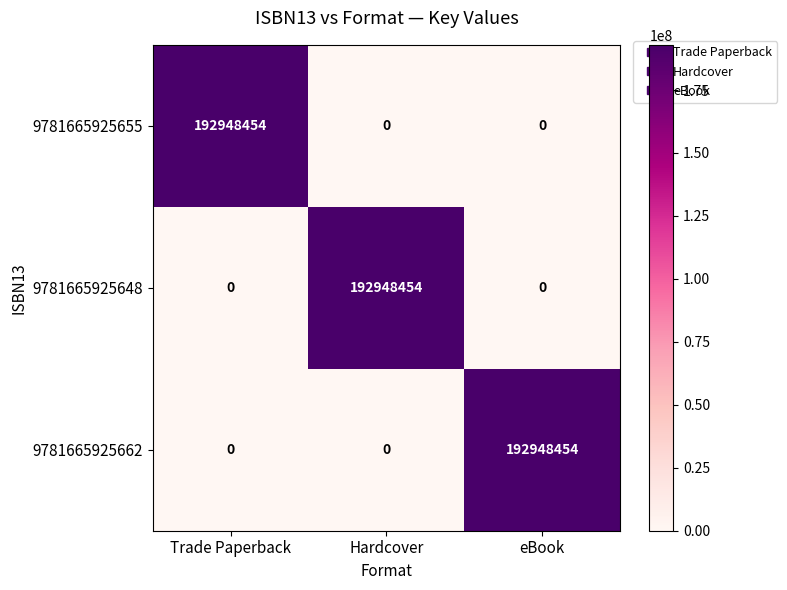

Reading right to left, extract all data points from this chart.

9781665925655: 0	0	192948454
9781665925648: 0	192948454	0
9781665925662: 192948454	0	0